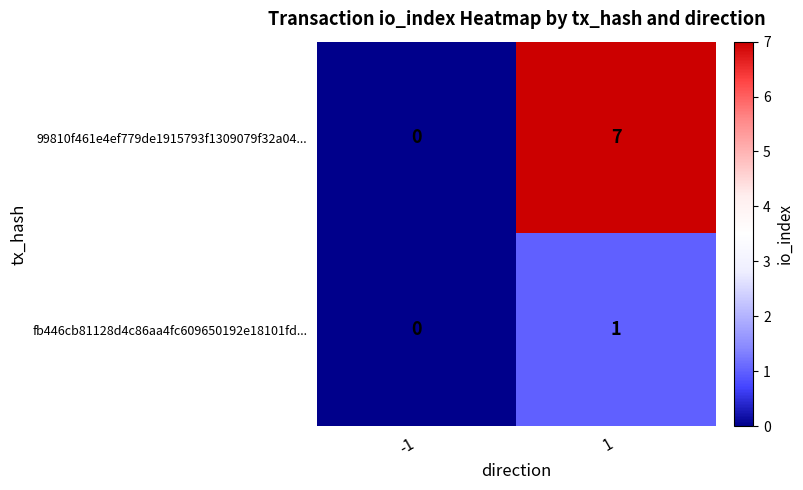

Reading left to right, list all the values displayed in this chart.

99810f461e4ef779de1915793f1309079f32a04...: 0	7
fb446cb81128d4c86aa4fc609650192e18101fd...: 0	1